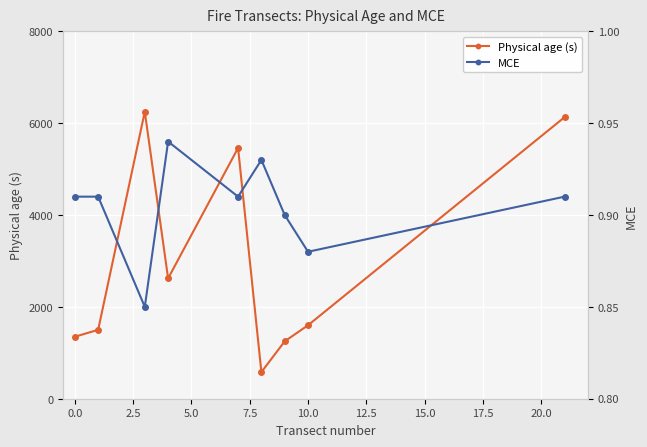

What is the lowest value of the Physical age (s) series?

580